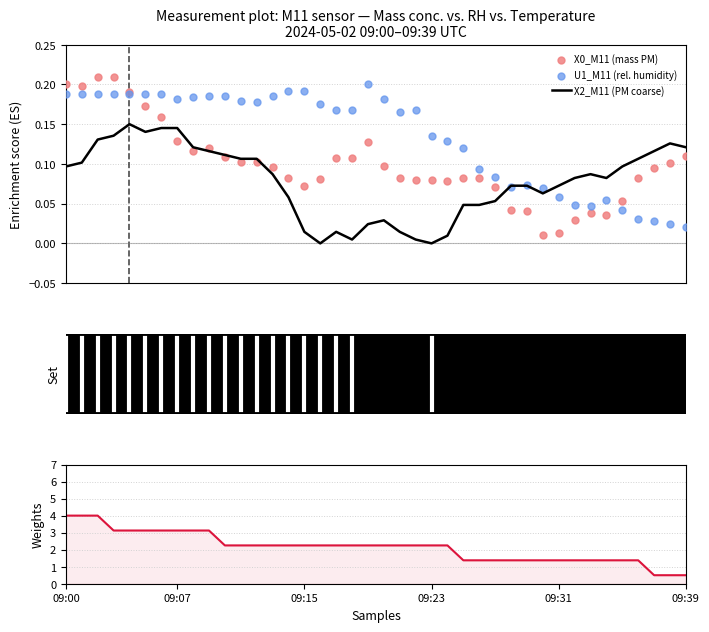

Which series has the largest total across all categories?

X1_M11 (PM fine)